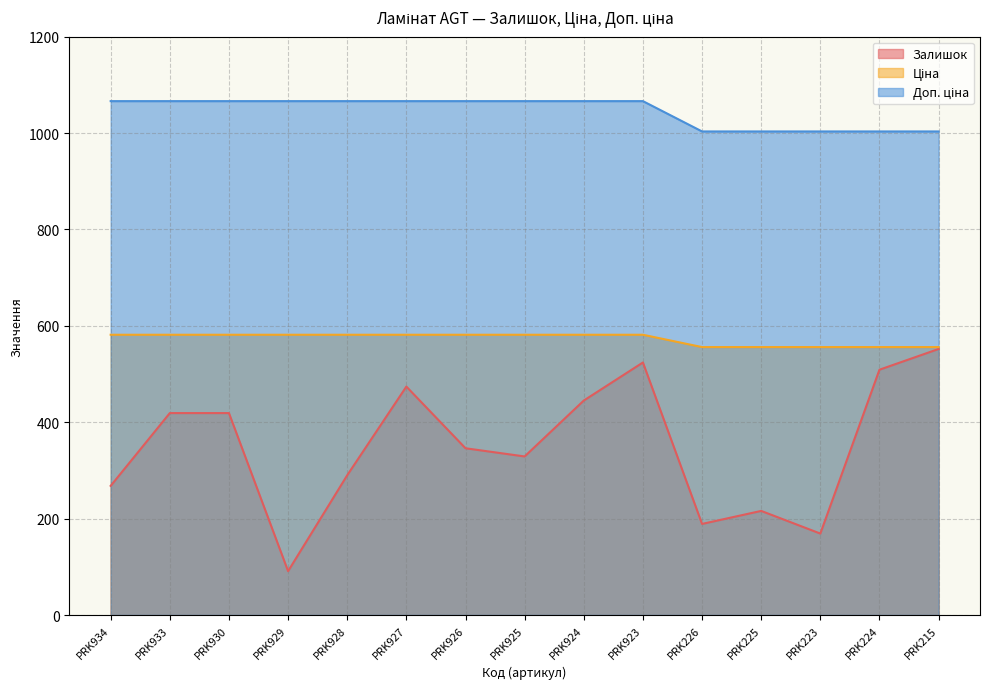

Which series has the widest spread of values?

Залишок